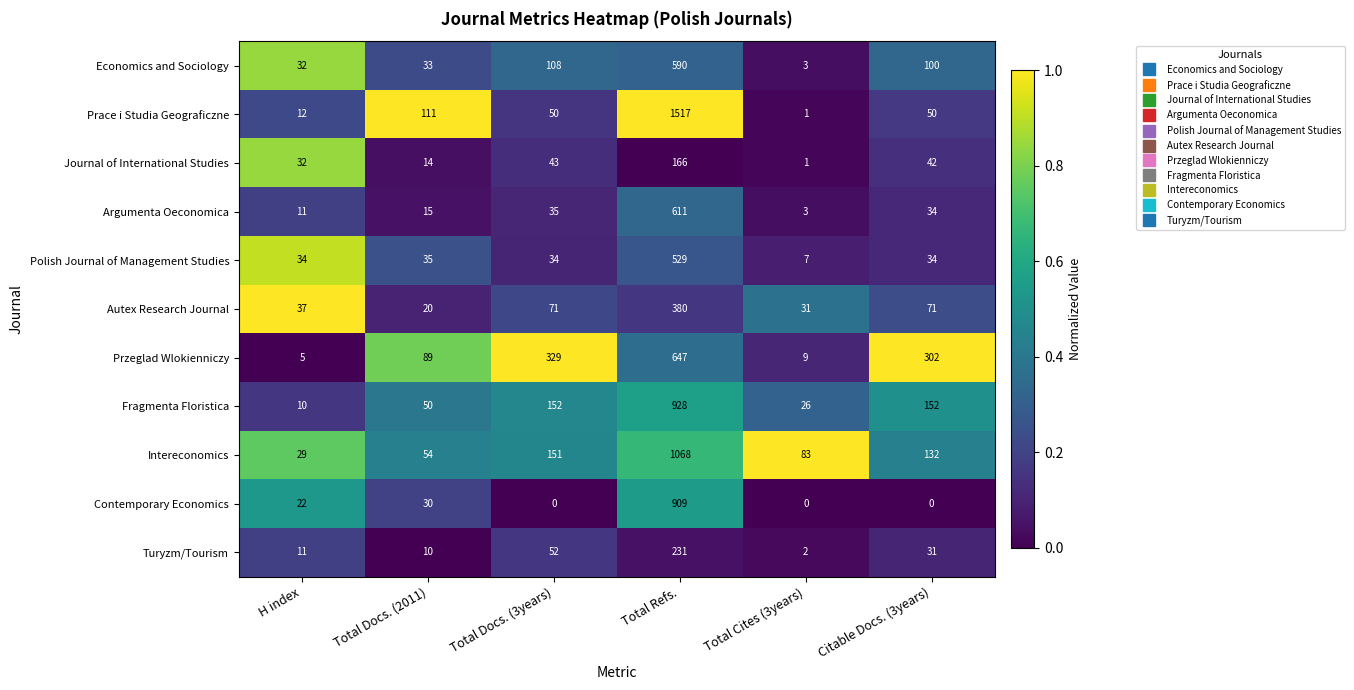

List the series in order of their peak value, lowest first.

Journal of International Studies, Turyzm/Tourism, Autex Research Journal, Polish Journal of Management Studies, Economics and Sociology, Argumenta Oeconomica, Przeglad Wlokienniczy, Contemporary Economics, Fragmenta Floristica, Intereconomics, Prace i Studia Geograficzne